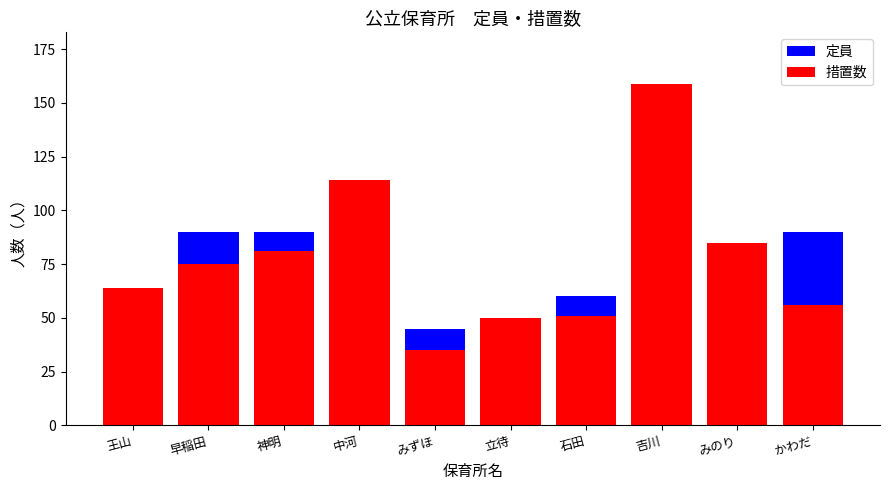

True or false: 定員 has a value of 157 at 中河.

False